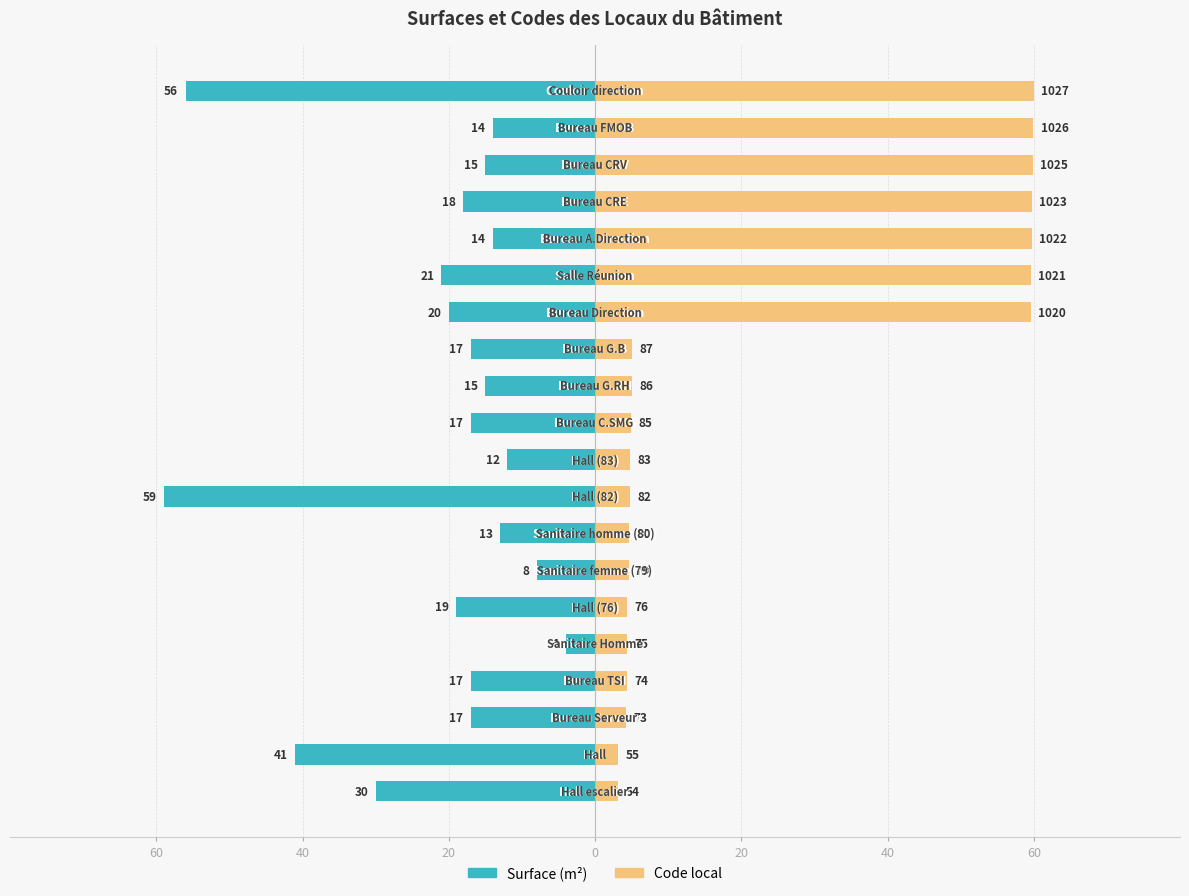

How many values in the Surface (m²) series exceed -17?

8